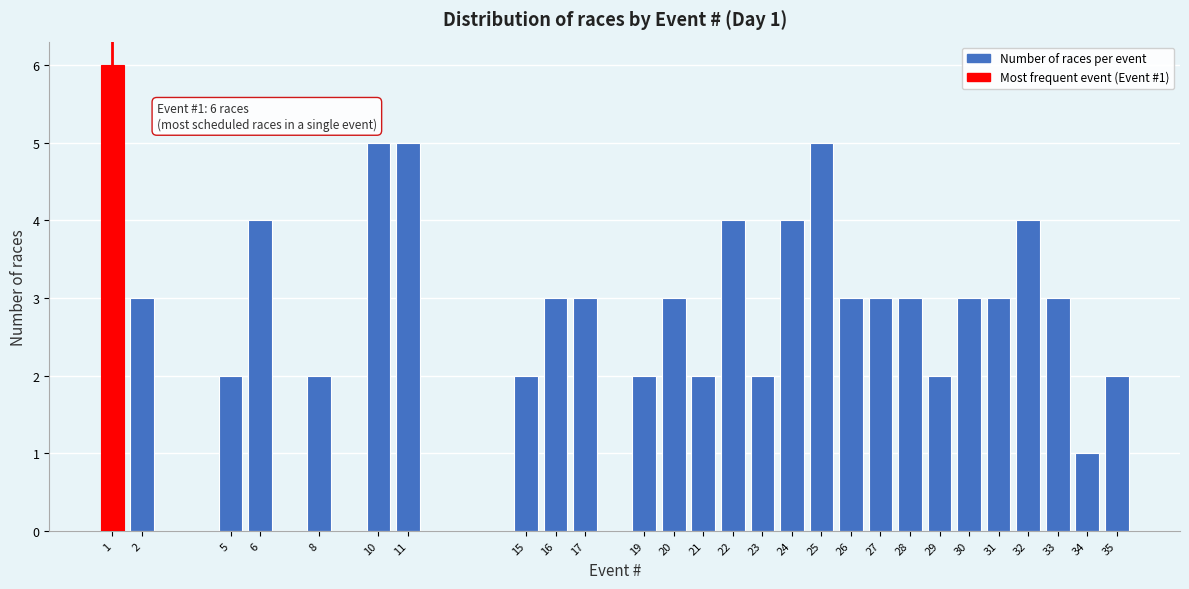

Reading right to left, transcribe all the data shown in this chart.

35=2	34=1	33=3	32=4	31=3	30=3	29=2	28=3	27=3	26=3	25=5	24=4	23=2	22=4	21=2	20=3	19=2	17=3	16=3	15=2	11=5	10=5	8=2	6=4	5=2	2=3	1=6